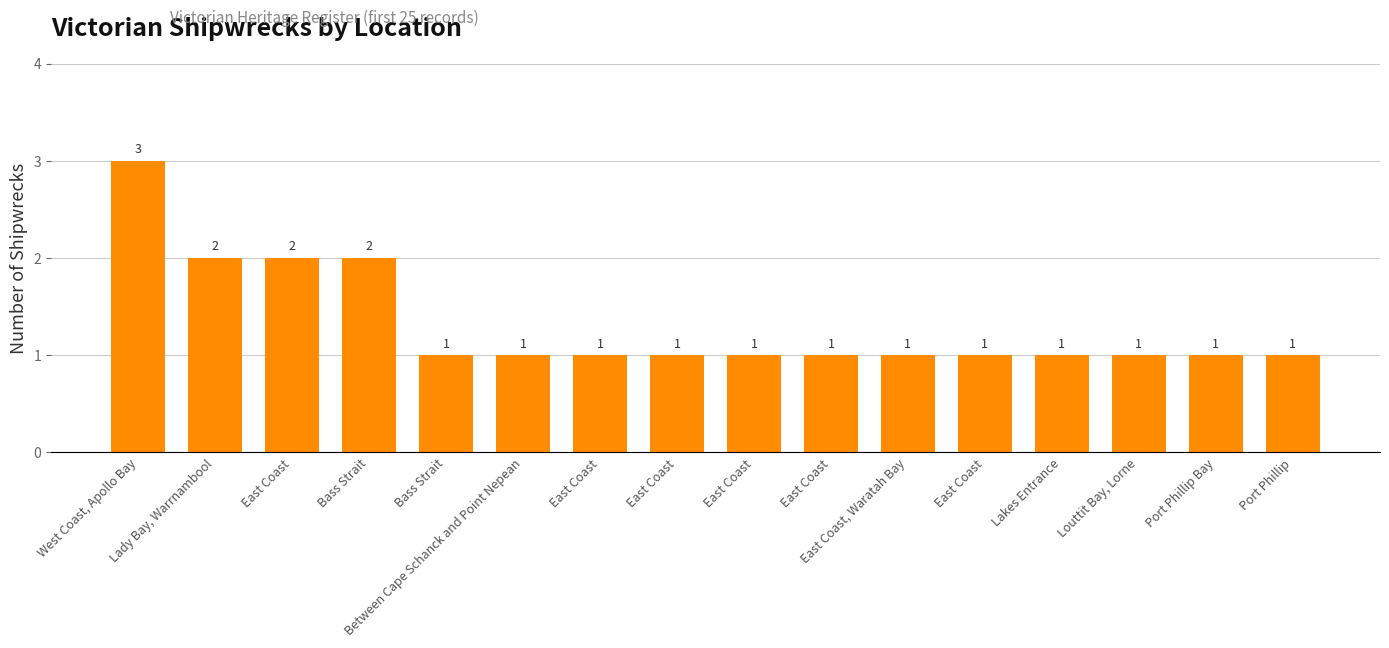

Rank the categories by value from highest to lowest.

West Coast, Apollo Bay, Lady Bay, Warrnambool, East Coast, Bass Strait, Bass Strait, Between Cape Schanck and Point Nepean, East Coast, East Coast, East Coast, East Coast, East Coast, Waratah Bay, East Coast, Lakes Entrance, Louttit Bay, Lorne, Port Phillip Bay, Port Phillip